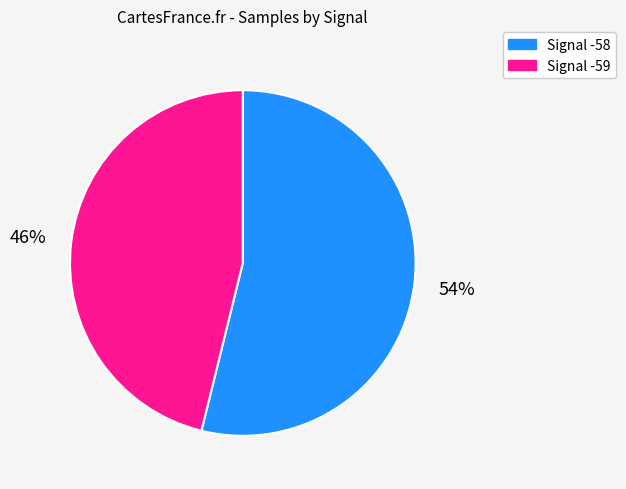

Is there any slice that represents more than half of the pie?

Yes